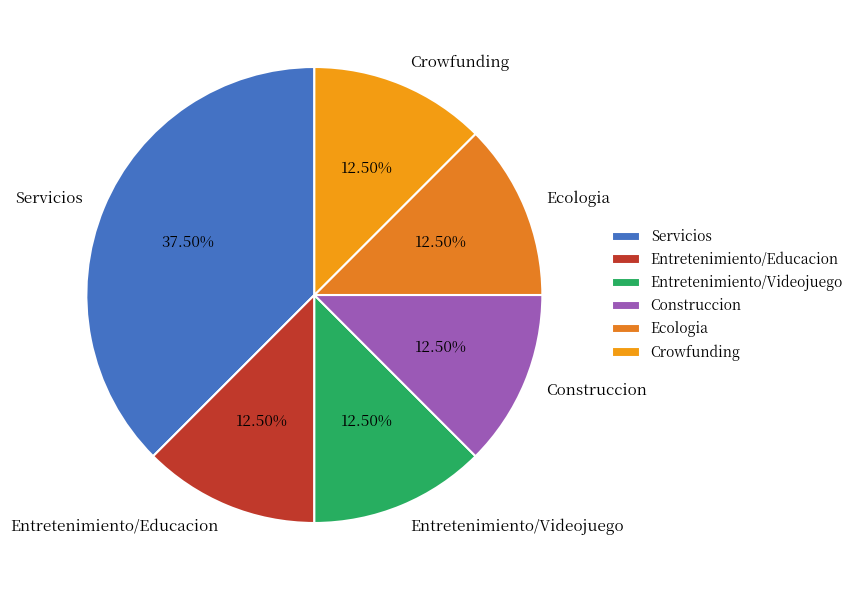

How many slices are in this pie chart?

6